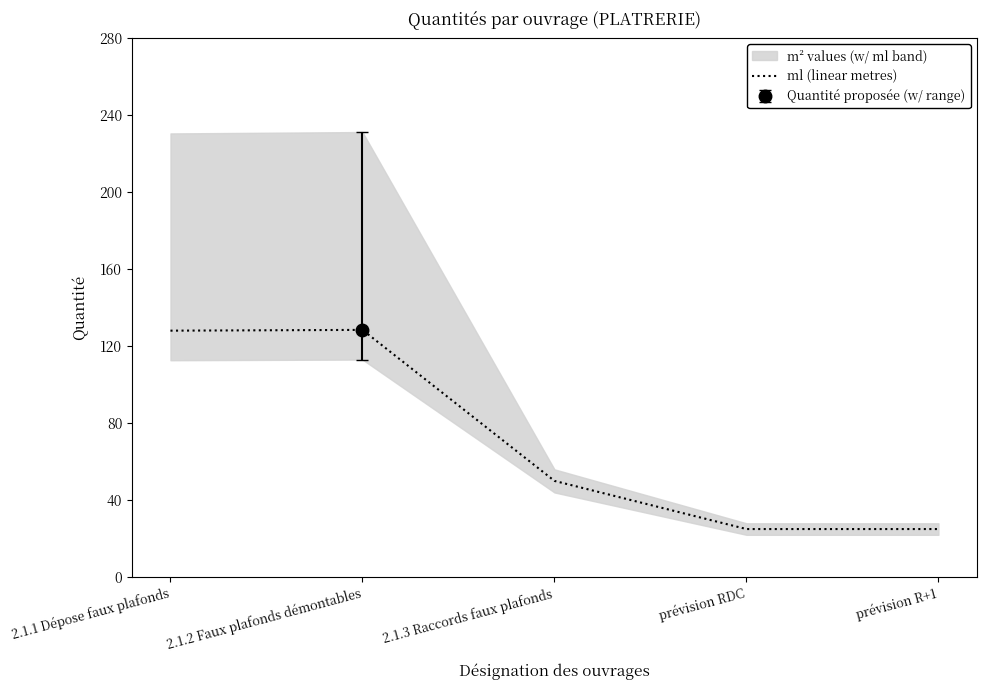

What is the greatest value displayed?

128.4